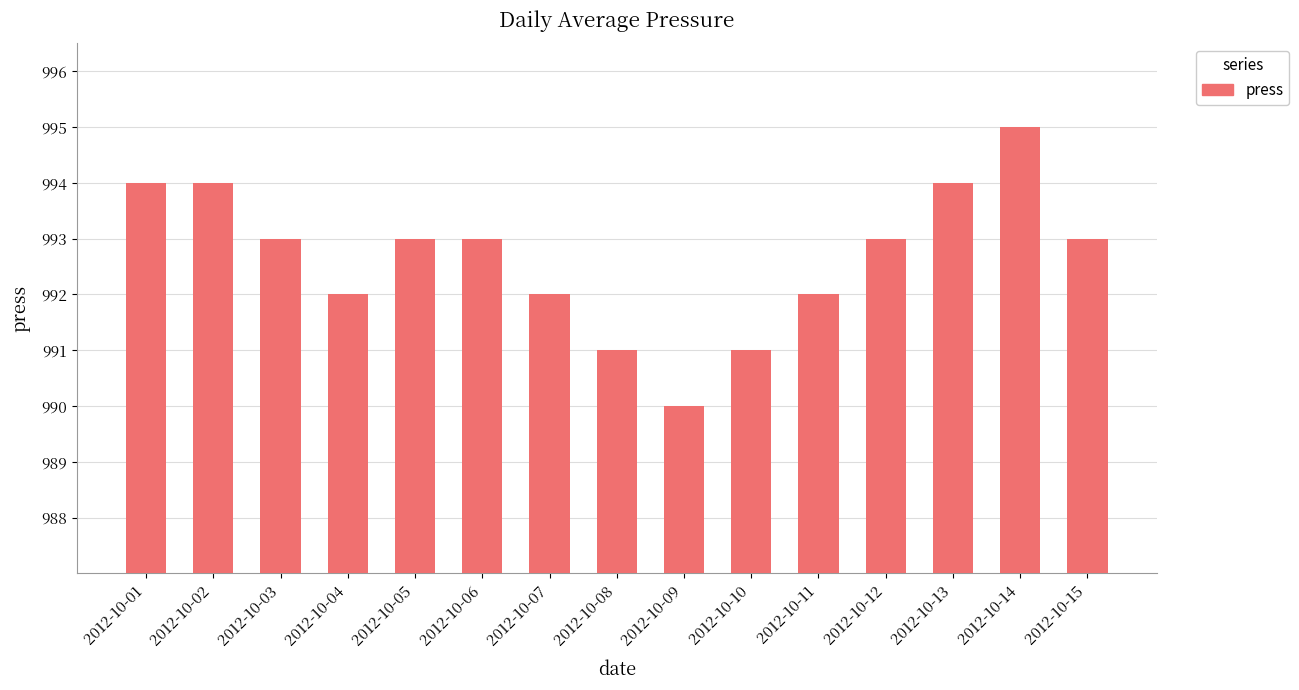

What is the difference between the maximum and minimum values?

5